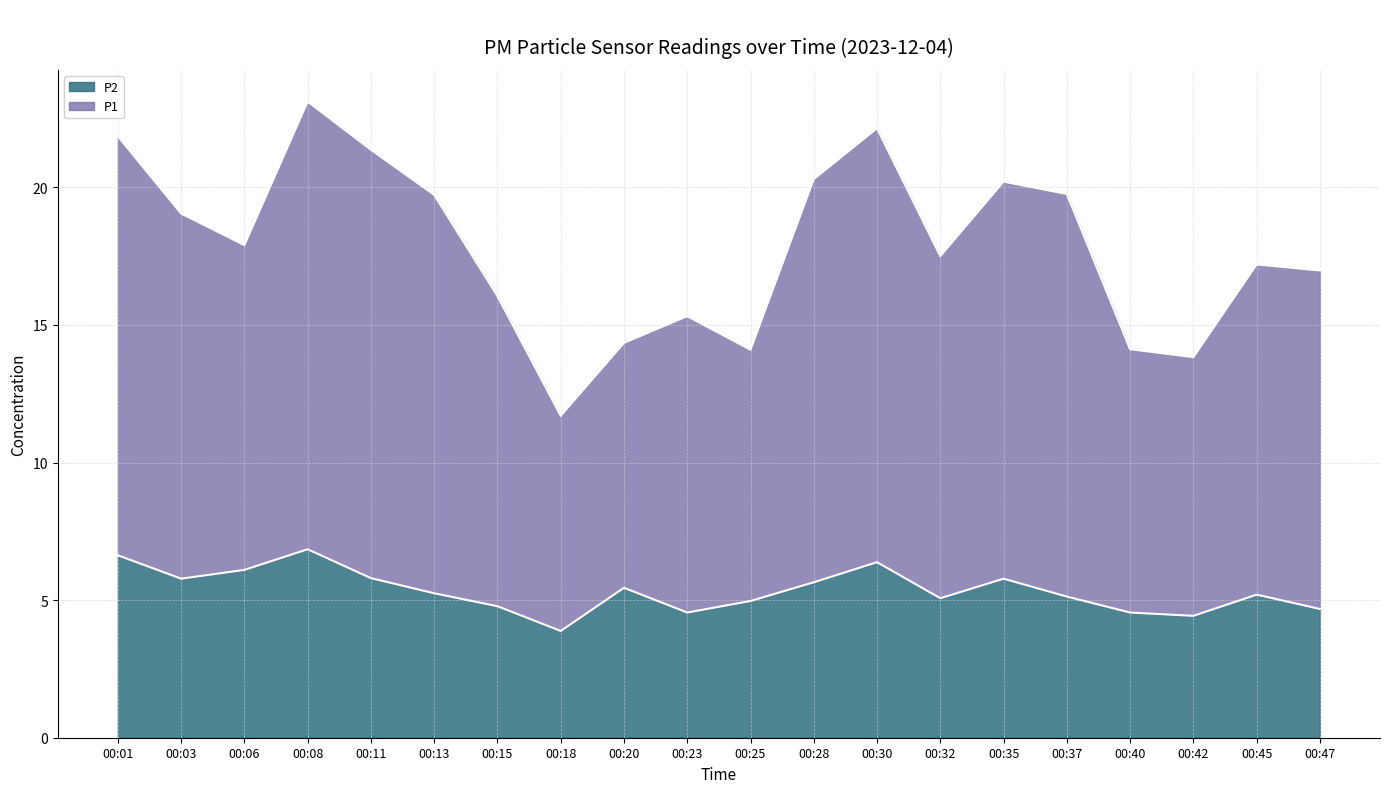

True or false: P2 and P1 intersect in this chart.

False